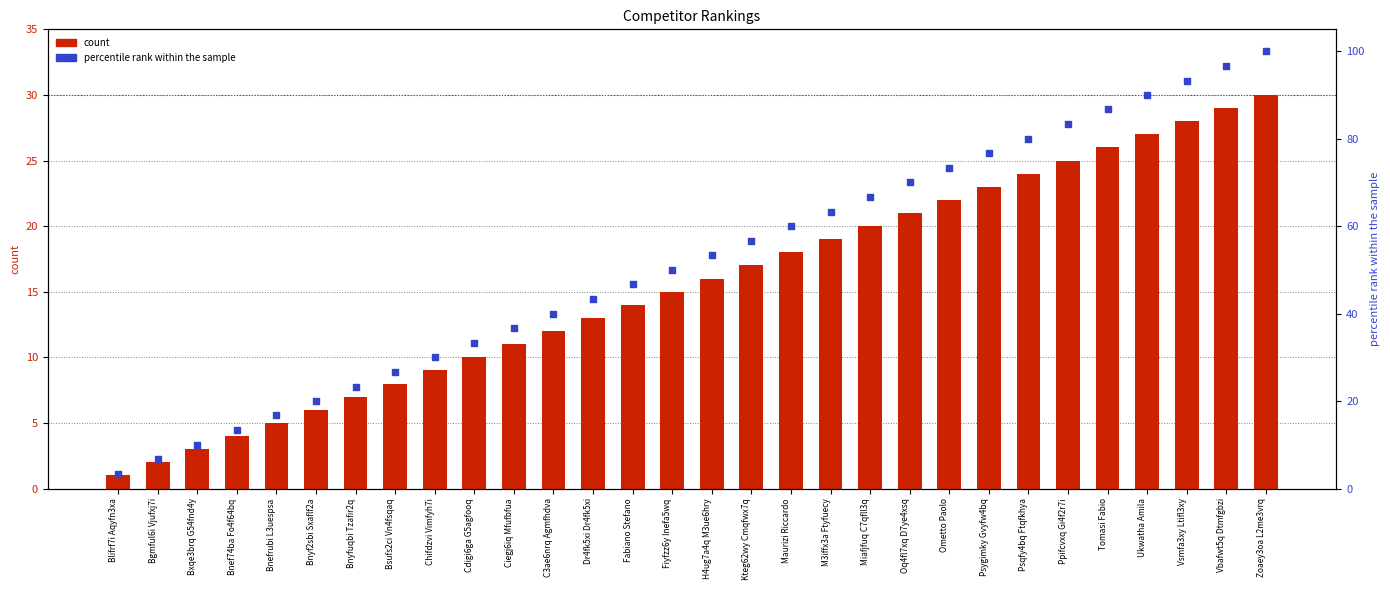

At how many categories does at least one series exceed 57?

13